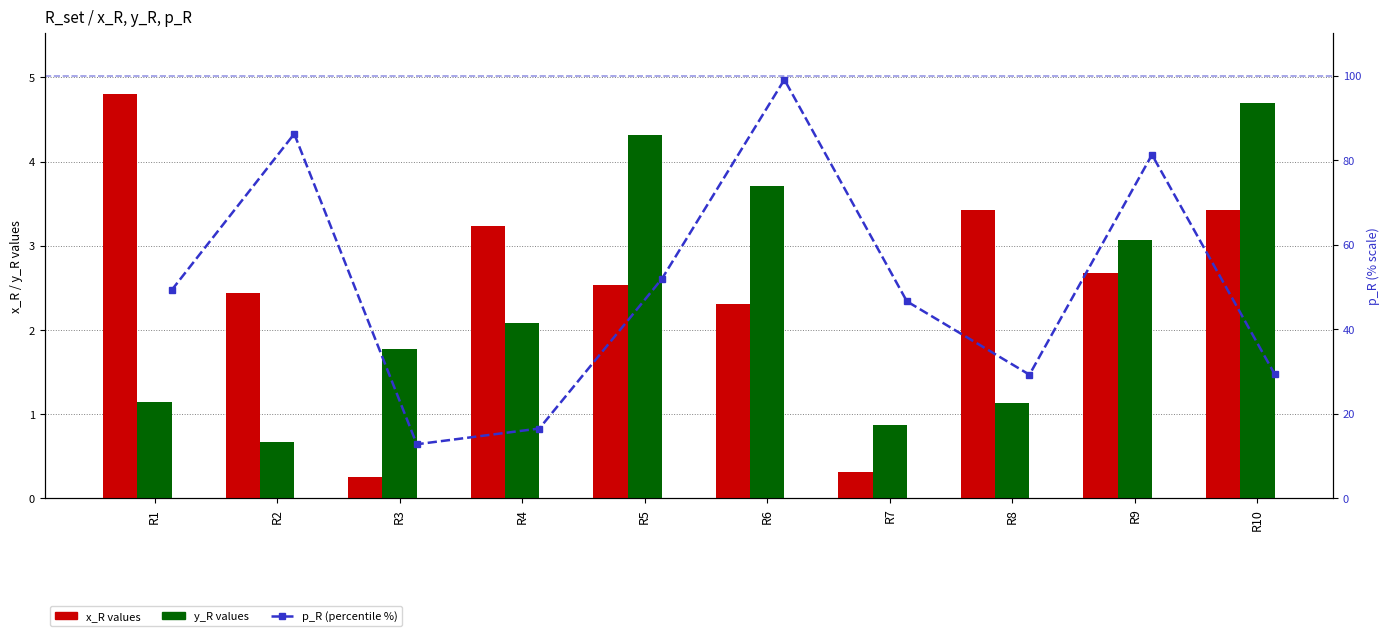

Which series has the largest range (max minus min)?

p_R (percentile %)